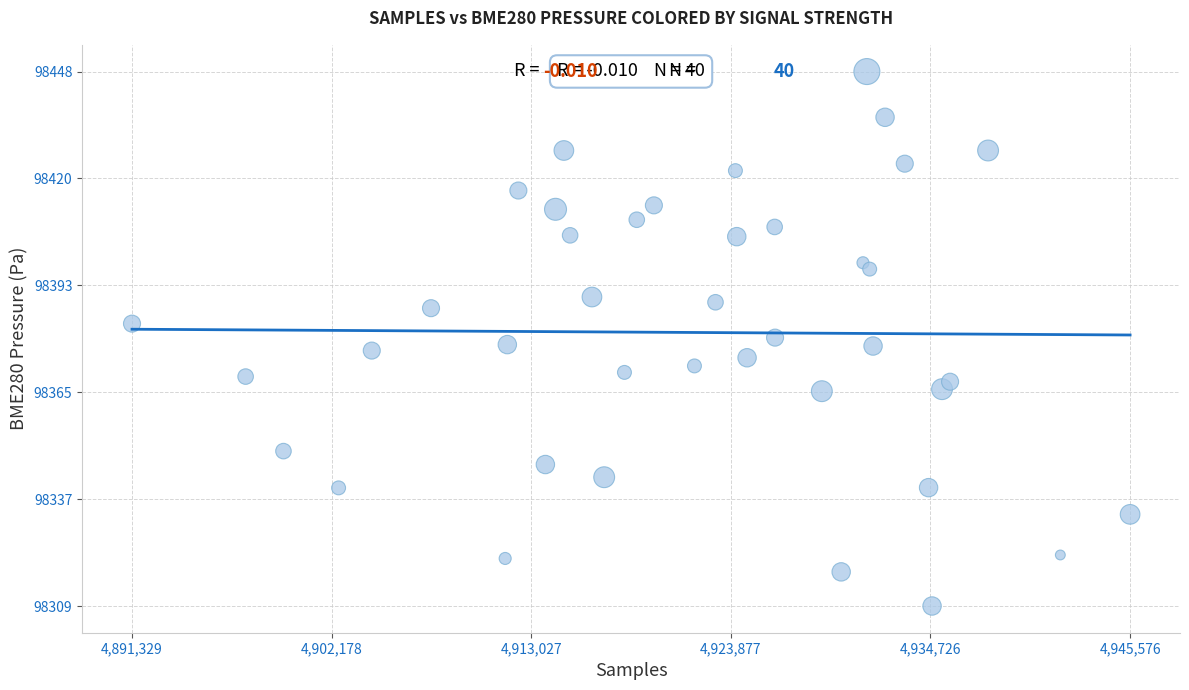

What is the range of Y values (max minus min)?

139.4